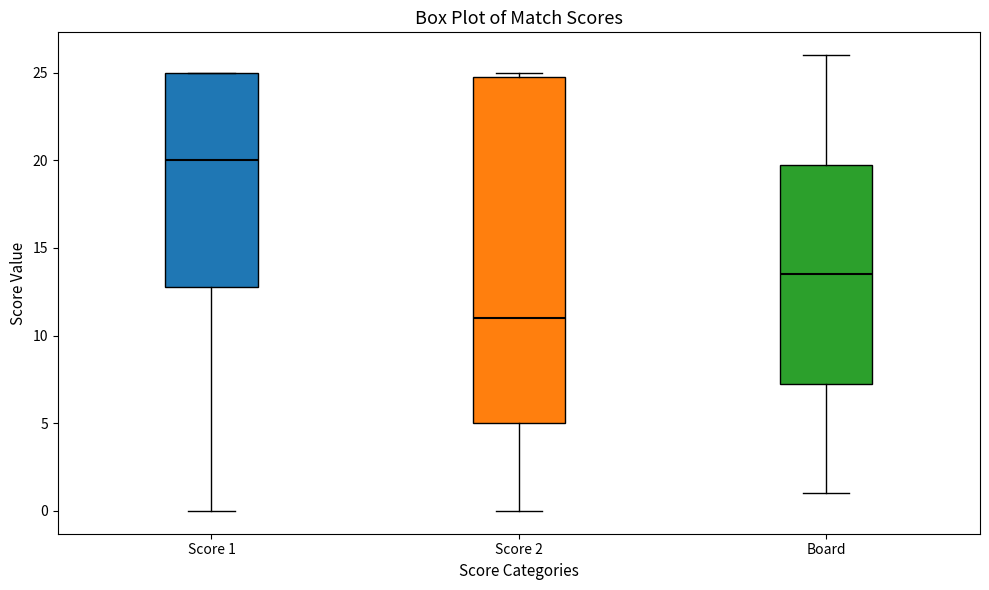

Where does the lower whisker of the box for Board end on the y-axis? The values are not printed on the chart, so give them approximately, as read against the axis.

1.0